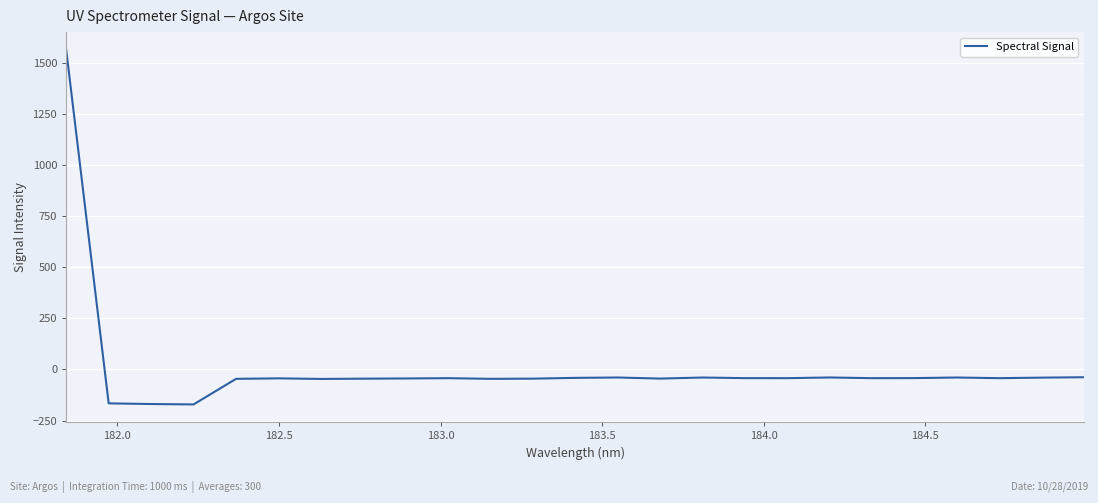

What is the greatest value displayed?

1563.9